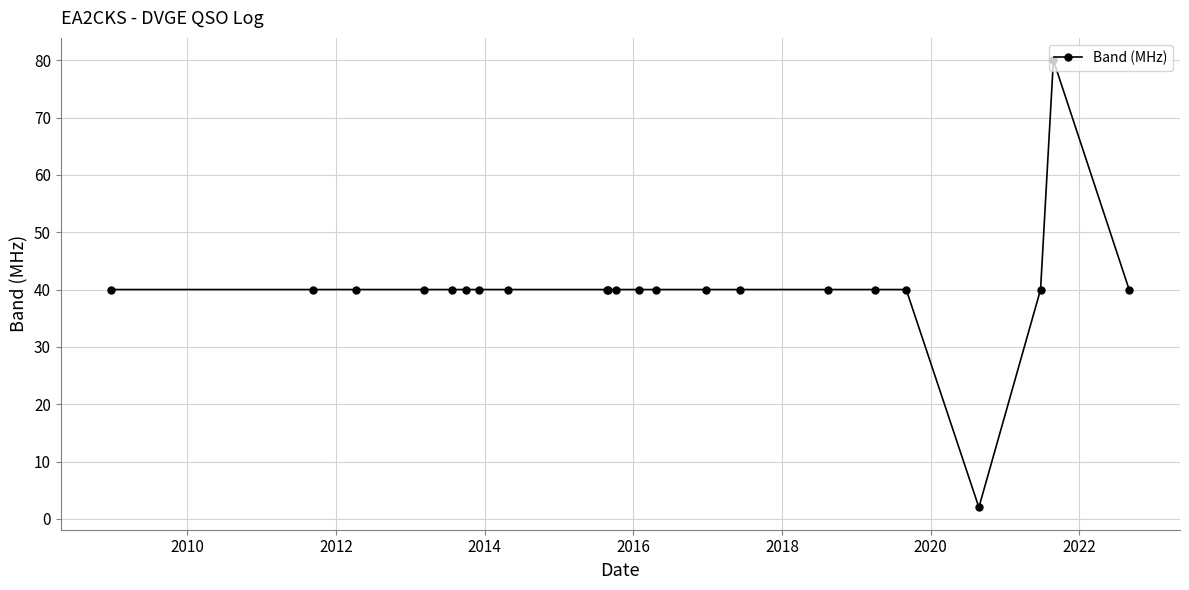

What is the maximum value shown in the chart?

80